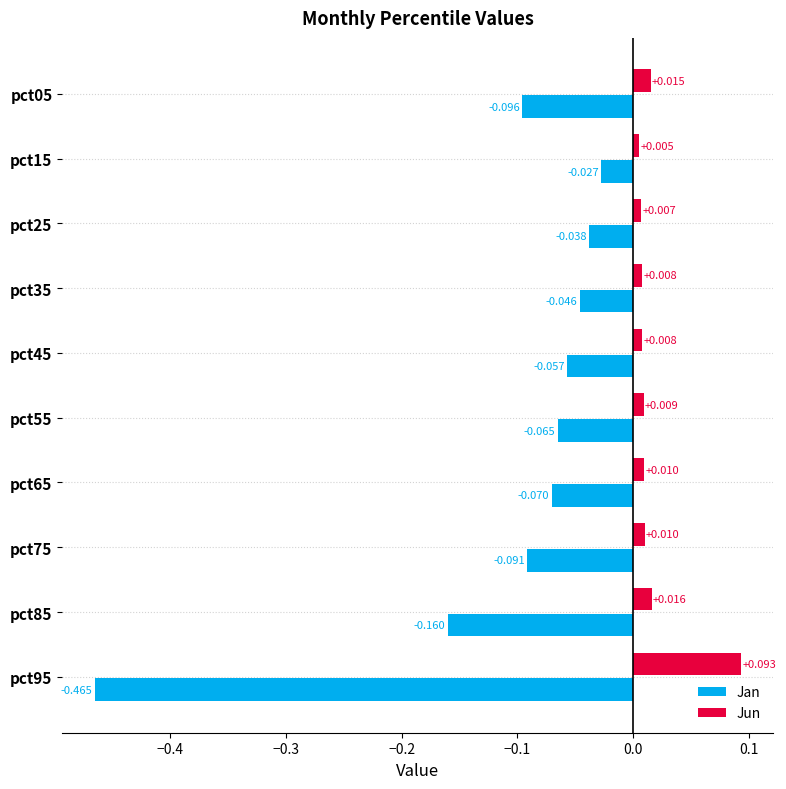

Which series has the largest total across all categories?

Jun